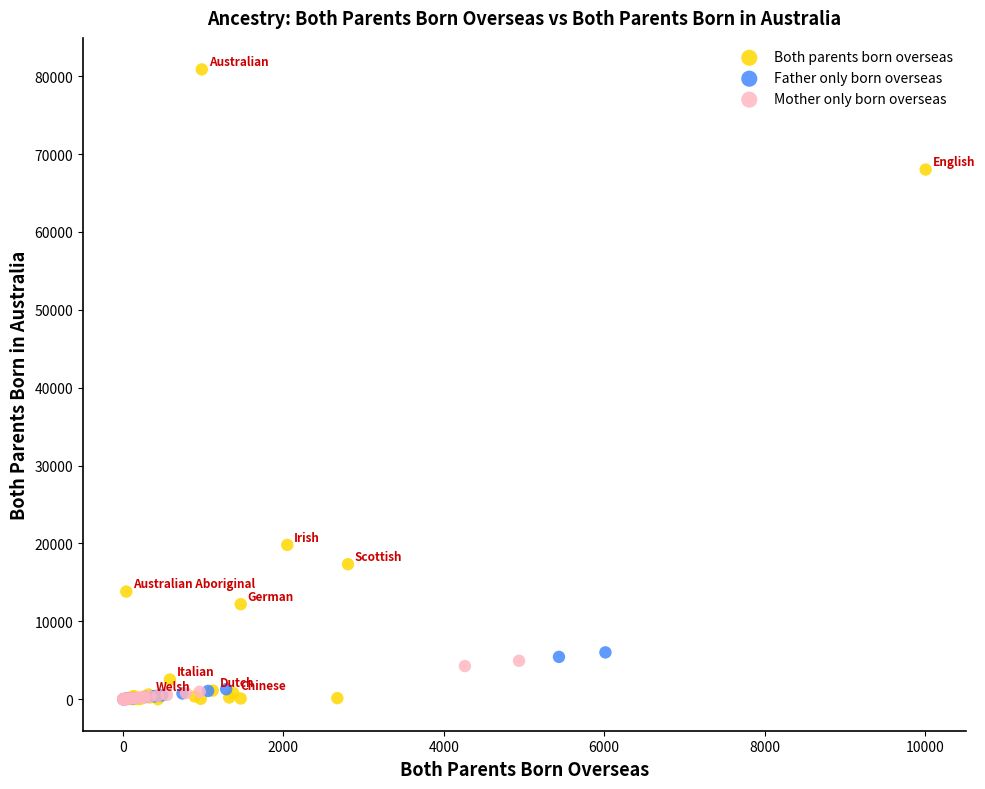

Which series contains the highest Y value?

Both parents born overseas